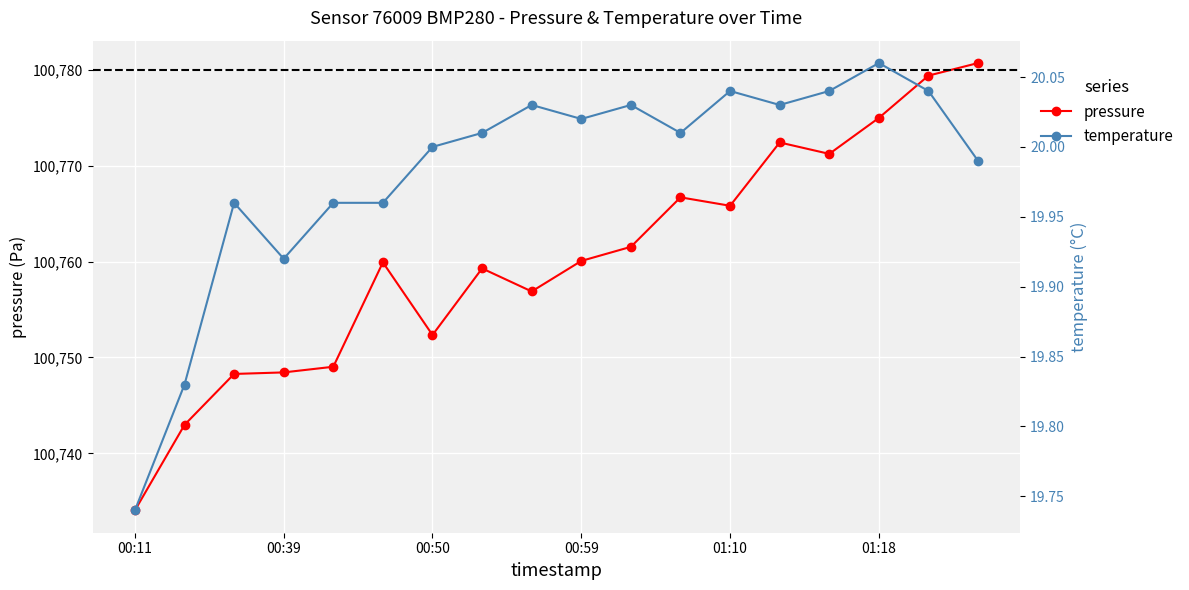

What is the approximate value of temperature at 7?

20.0